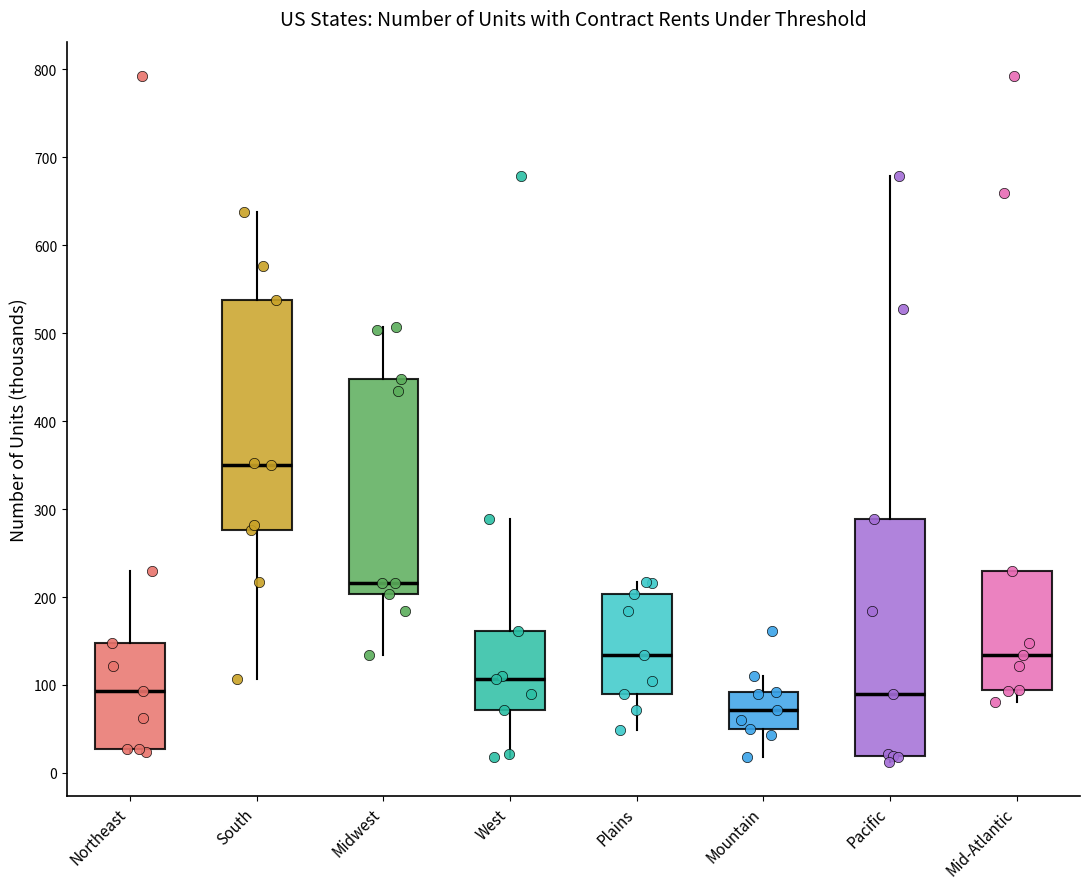

Reading left to right, transcribe this box plot: for each box, give where its median line is, the range the box spans, and where its two whiskers end, as read against the y-axis. The values are not printed on the chart, so give them approximately, as read against the axis.

Northeast: median 90, box 30 to 150, whiskers 20 to 230
South: median 350, box 280 to 540, whiskers 110 to 640
Midwest: median 220, box 200 to 450, whiskers 130 to 510
West: median 110, box 70 to 160, whiskers 20 to 290
Plains: median 130, box 90 to 200, whiskers 50 to 220
Mountain: median 70, box 50 to 90, whiskers 20 to 110
Pacific: median 90, box 20 to 290, whiskers 10 to 680
Mid-Atlantic: median 130, box 90 to 230, whiskers 80 to 230